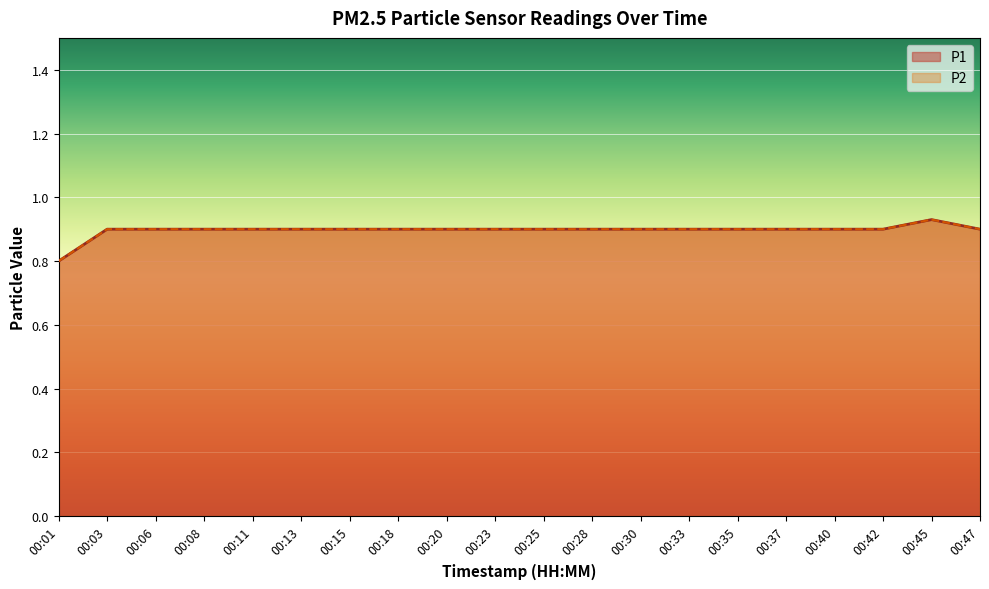

The P2 series shows 0.9 at 00:28. True or false?

True